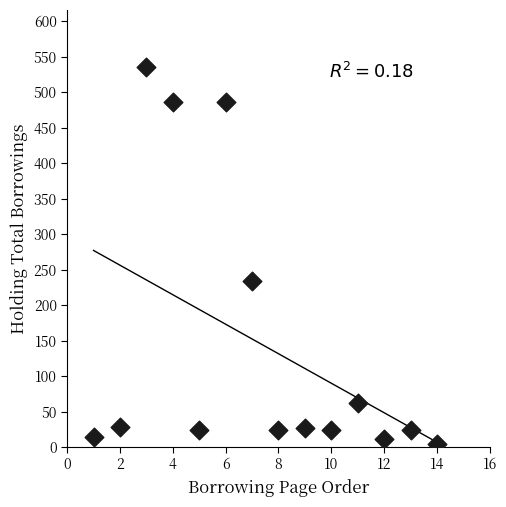

What is the range of Y values (max minus min)?

531